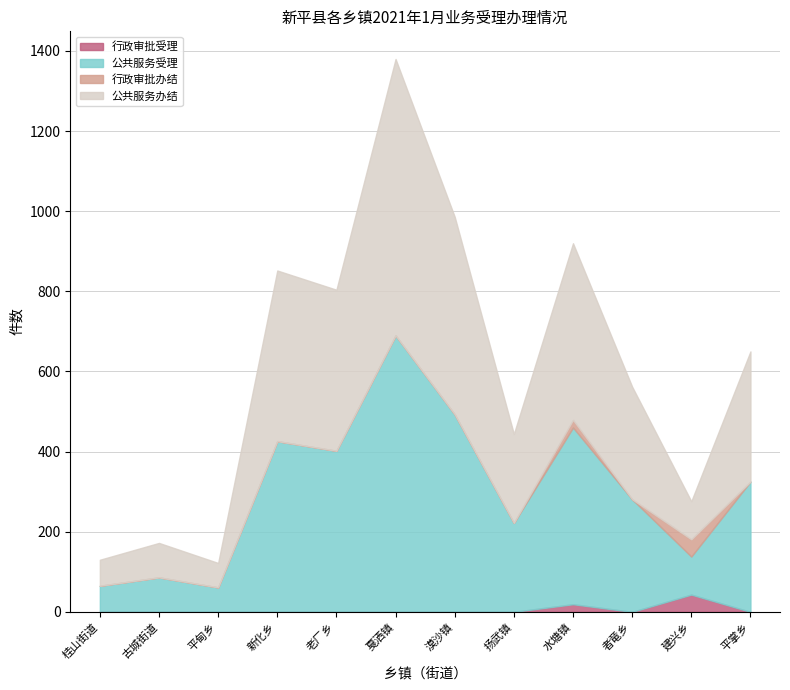

The value of 行政审批受理 at 平甸乡 is -19. True or false?

False